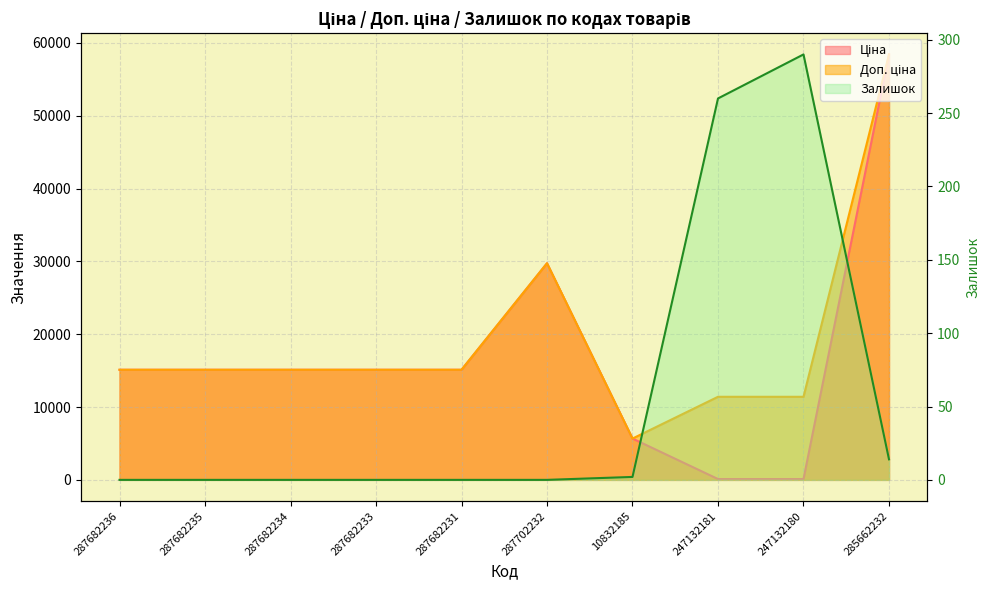

Between which two adjacent categories do Ціна and Залишок first intersect?

10832185 and 247132181